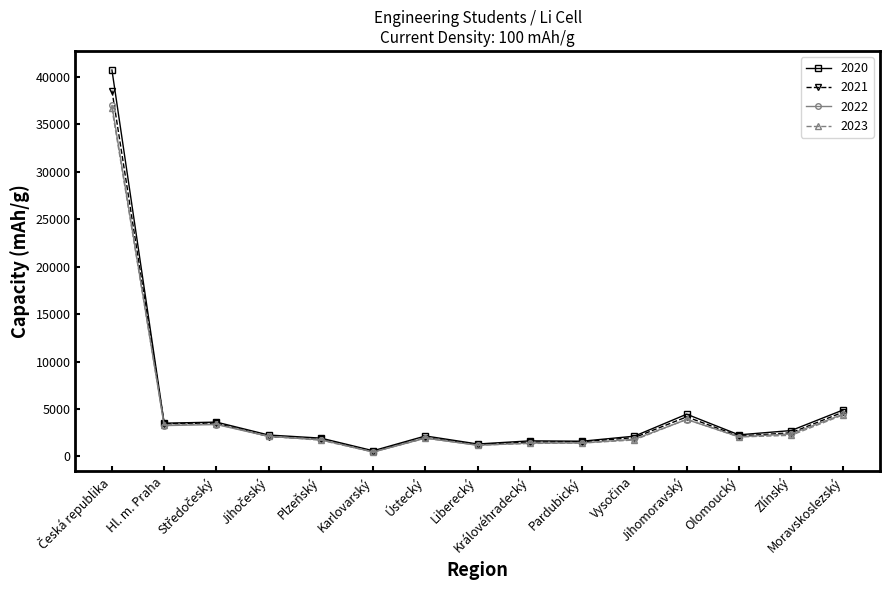

True or false: 2021 has more than 0 points higher than both neighbors.

True